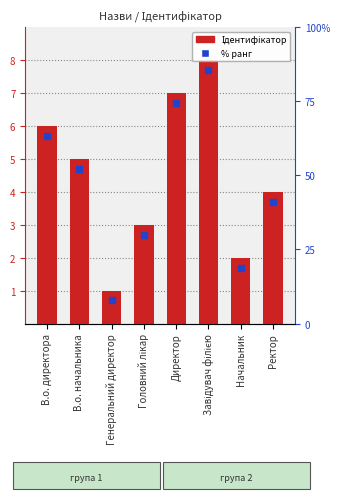

The value at Начальник is 1. True or false?

False